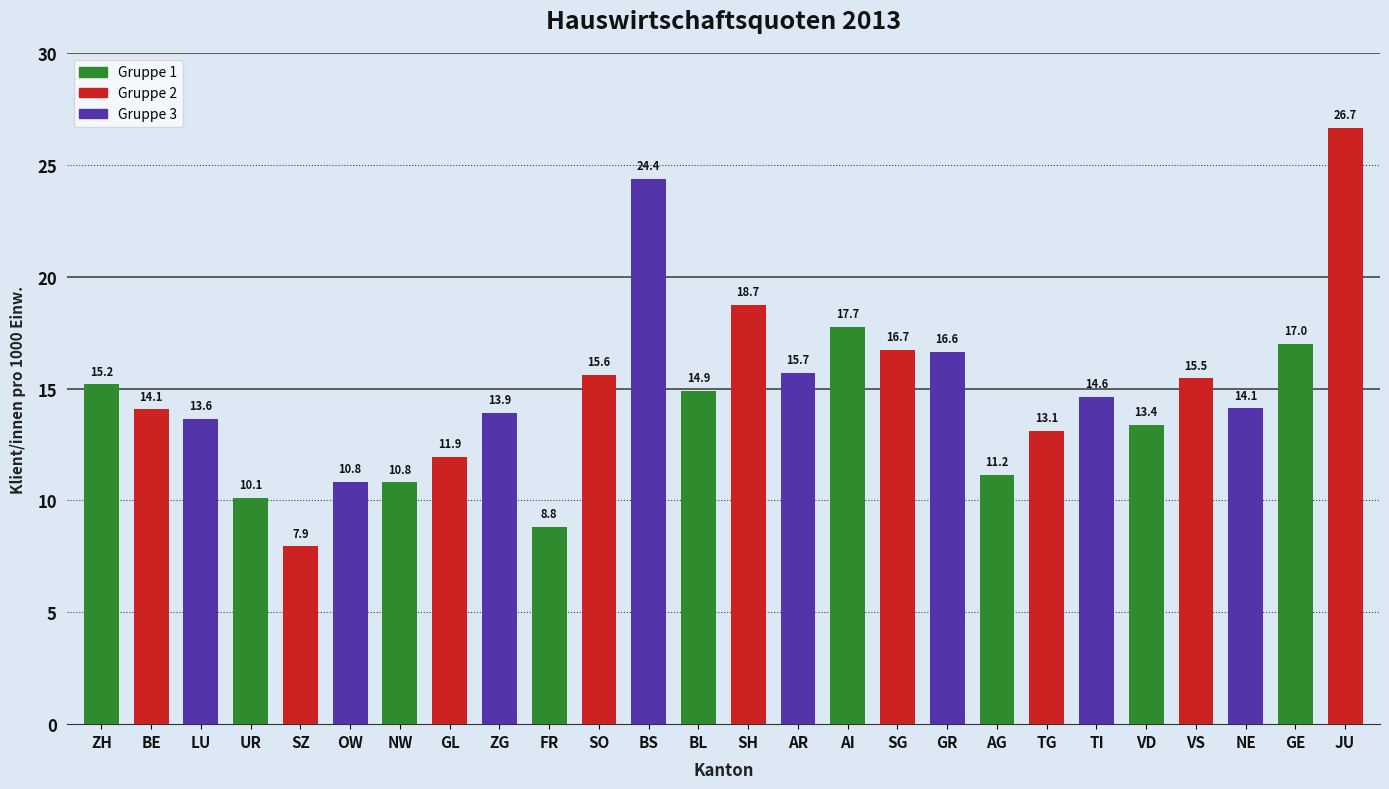

What position from the right is GR?

9